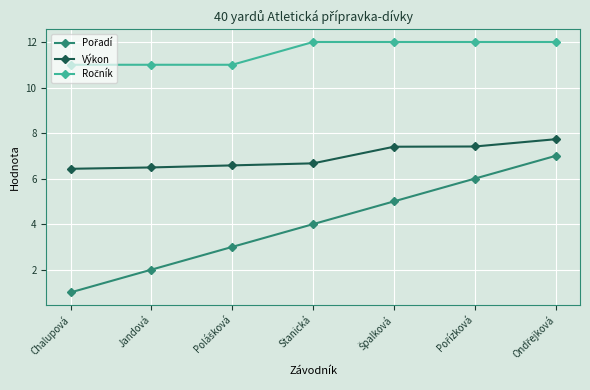

How many lines are shown in the chart?

3